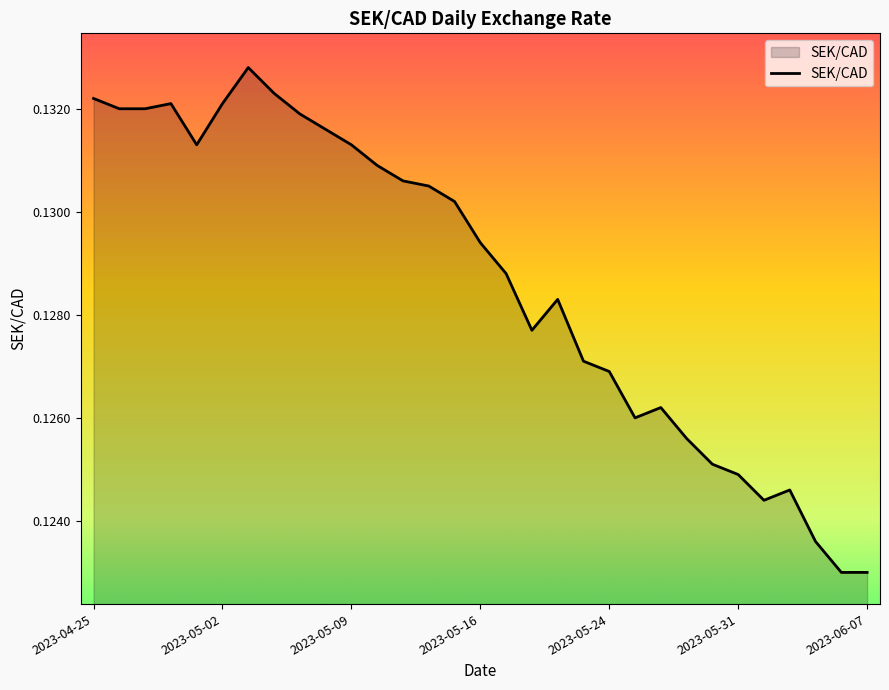

The value at 2023-05-16 is 0.0. True or false?

False